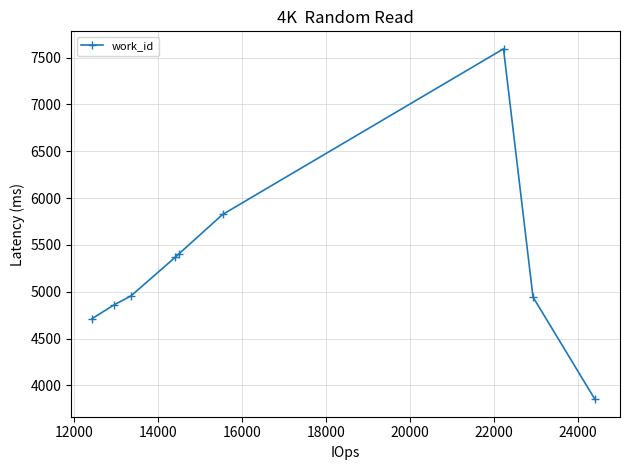

What is the difference between the maximum and minimum values?

3740